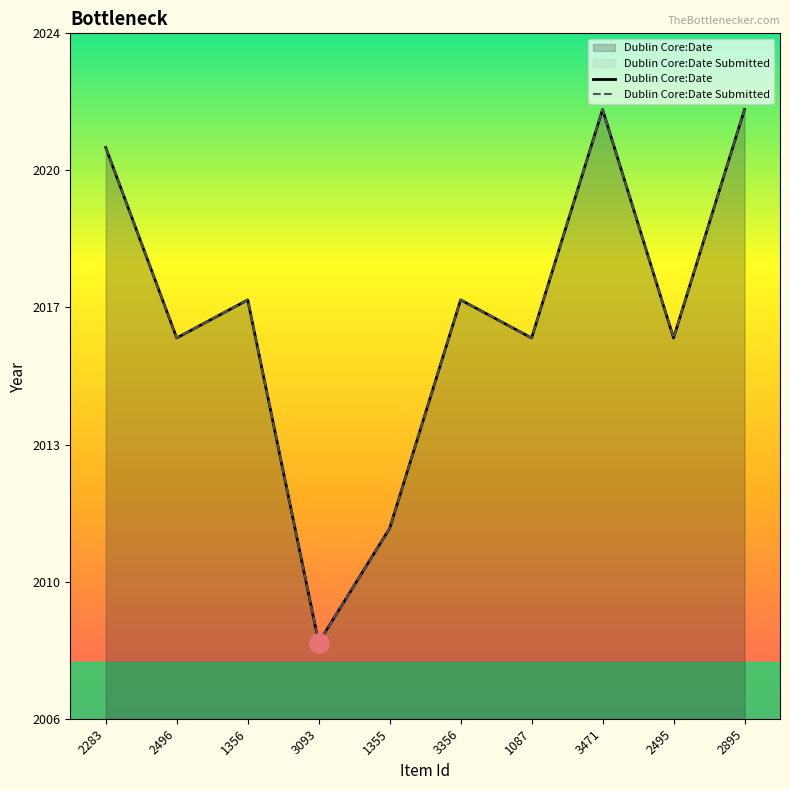

At which label does Dublin Core:Date Submitted first exceed 2017?

2283